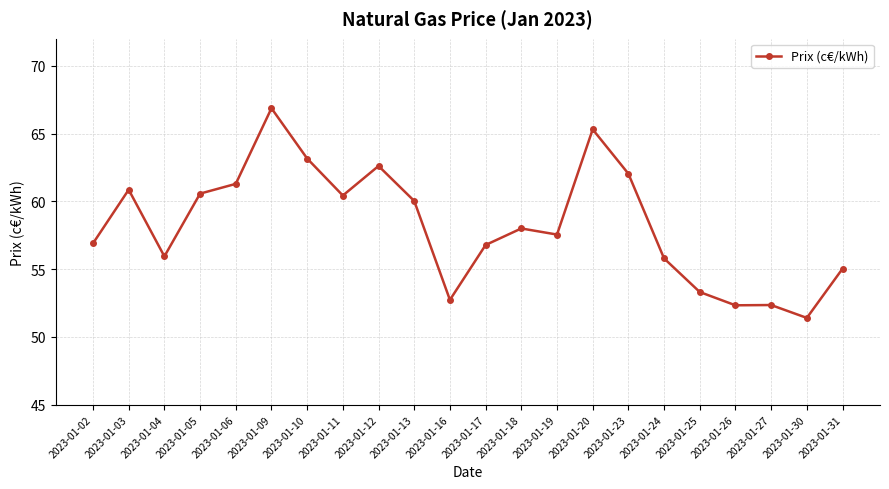

At which category does the data reach its first local peak?

2023-01-03